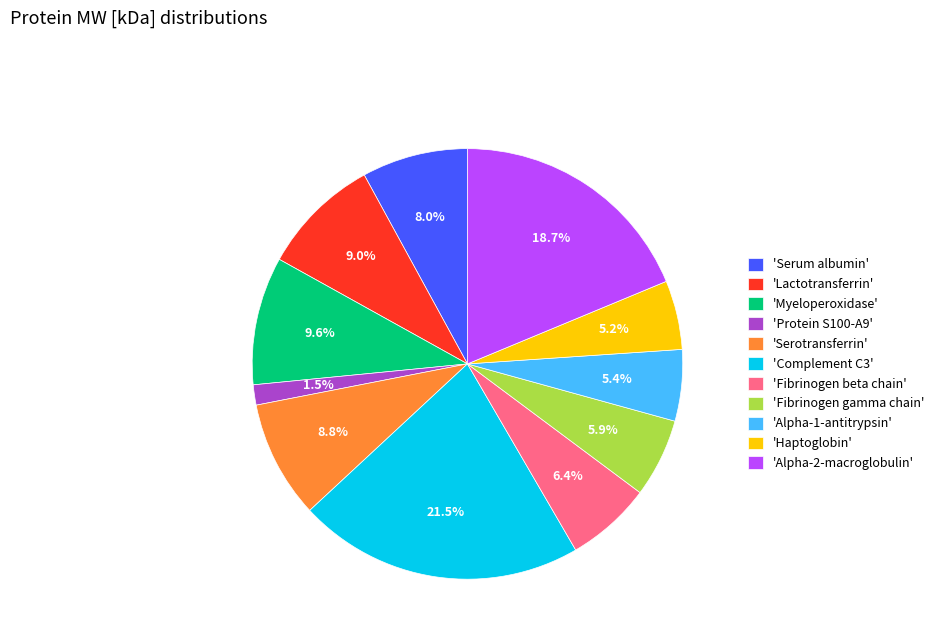

To the nearest percent, what is the difference between the largest and smallest slice percentages?

20%